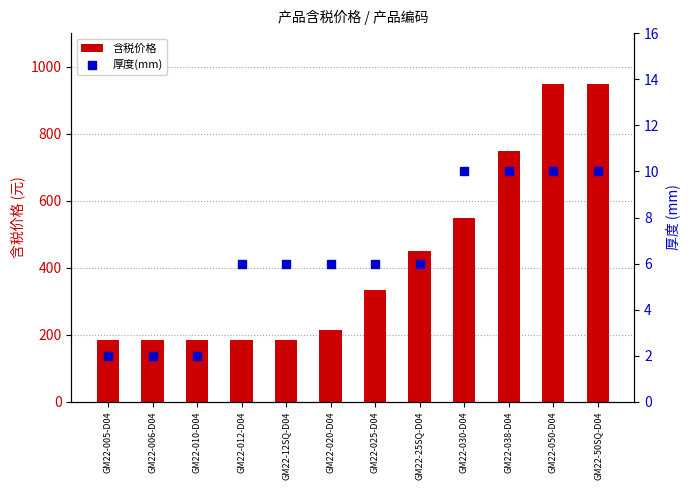

At which category is the sum across all series the highest?

GM22-050-D04